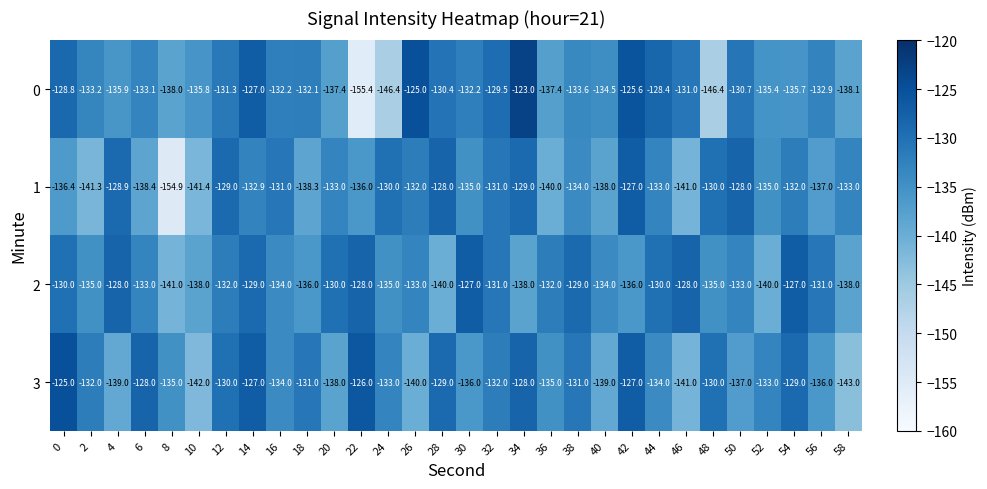

At which category does the chart reach its minimum across all series?

22